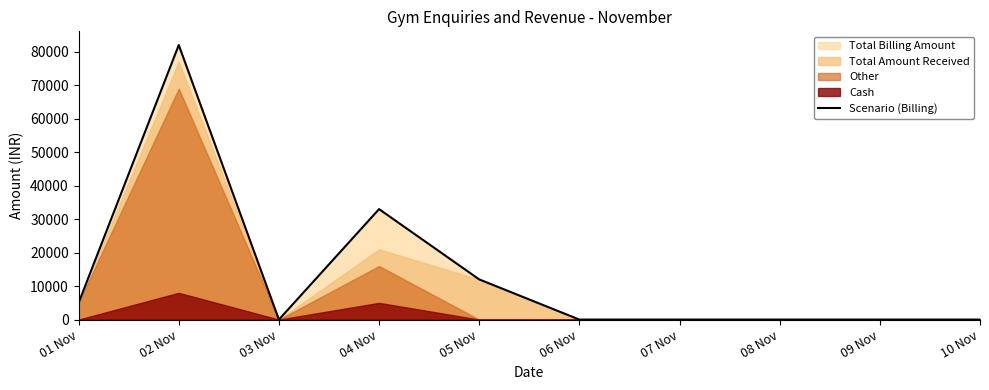

Reading left to right, what are all the values shown in this chart?

01 Nov=4999	02 Nov=81995	03 Nov=0	04 Nov=32995	05 Nov=12000	06 Nov=0	07 Nov=0	08 Nov=0	09 Nov=0	10 Nov=0